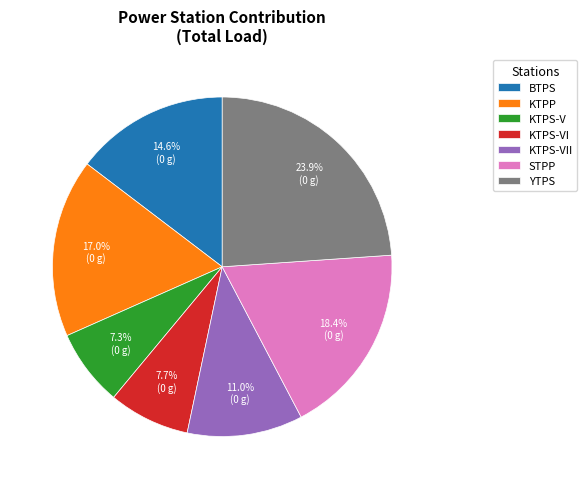

To the nearest percent, what is the difference between the KTPP and KTPS-VII slice percentages?

6%